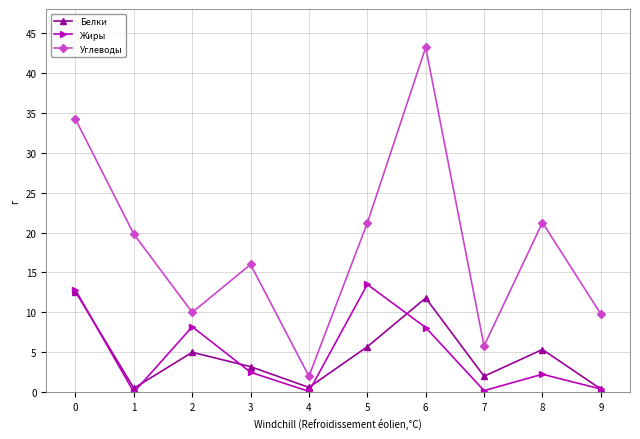

What are all the series names shown in the legend?

Белки, Жиры, Углеводы